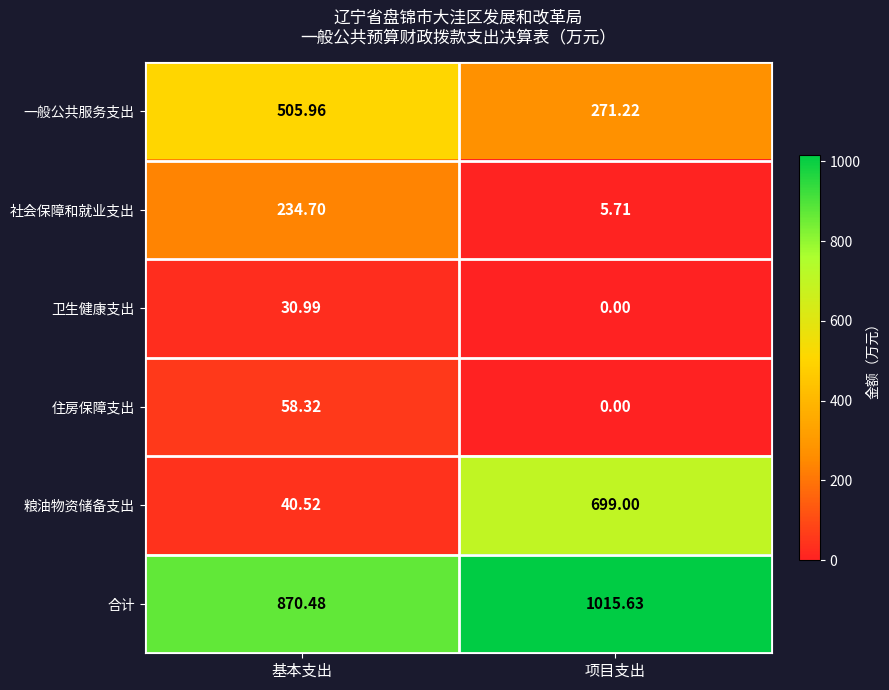

Rank the series by their maximum value, from lowest to highest.

卫生健康支出, 住房保障支出, 社会保障和就业支出, 一般公共服务支出, 粮油物资储备支出, 合计